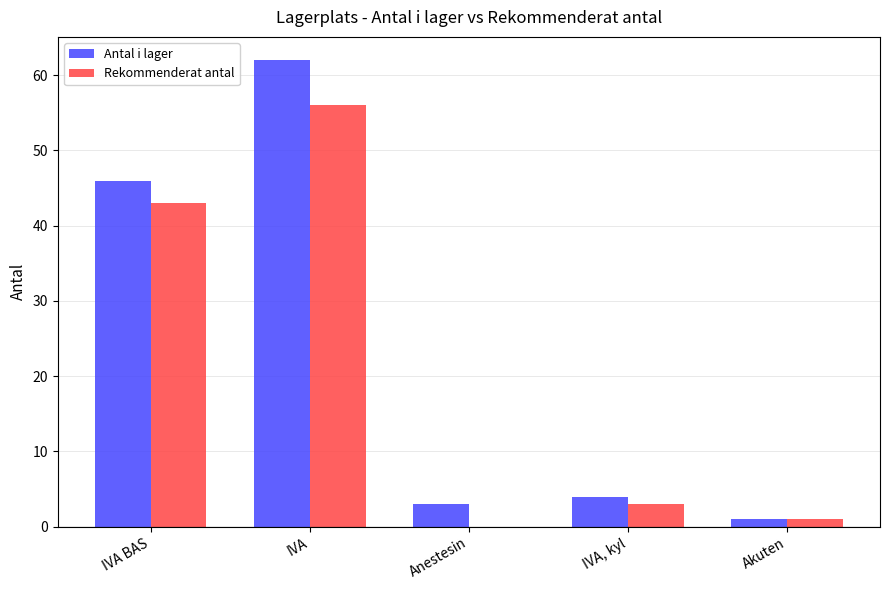

Which series changed the most between IVA BAS and IVA, kyl?

Antal i lager